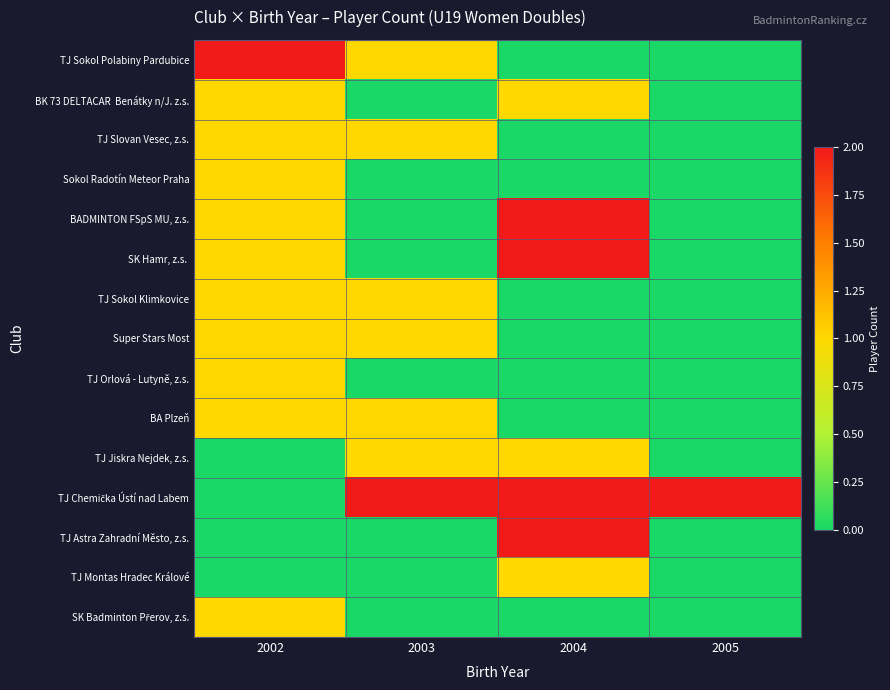

Between 2005 and 2004, which is larger?

2005